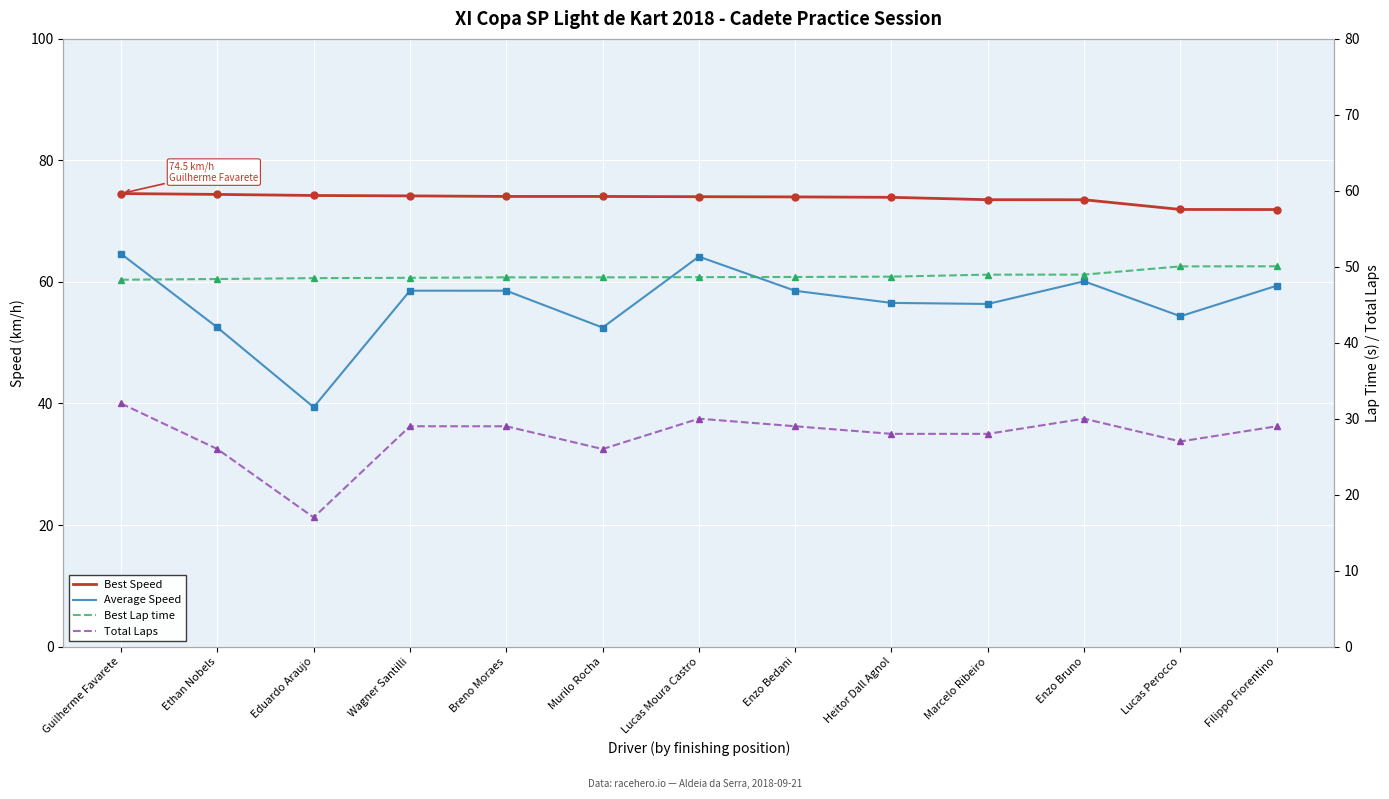

Is the value of Best Speed at Murilo Rocha greater than the value of Total Laps at Murilo Rocha?

Yes